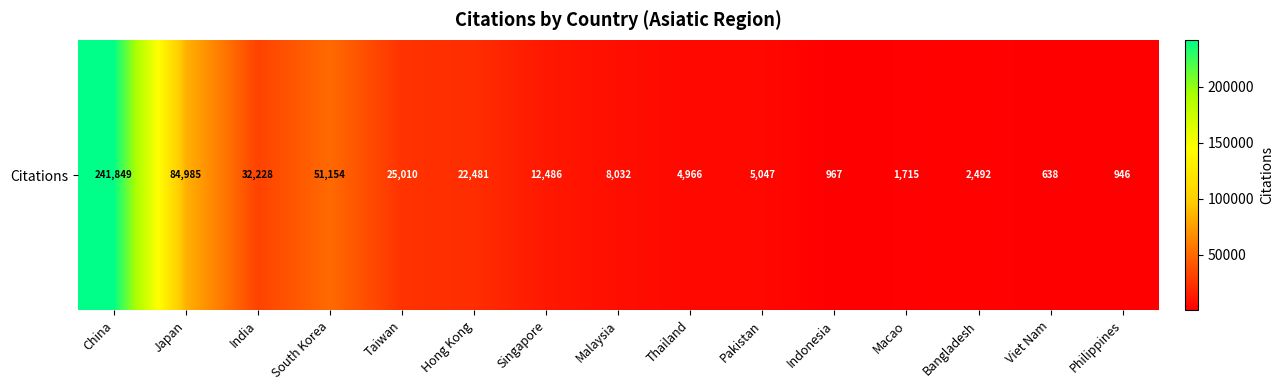

Reading left to right, transcribe all the data shown in this chart.

241849	84985	32228	51154	25010	22481	12486	8032	4966	5047	967	1715	2492	638	946